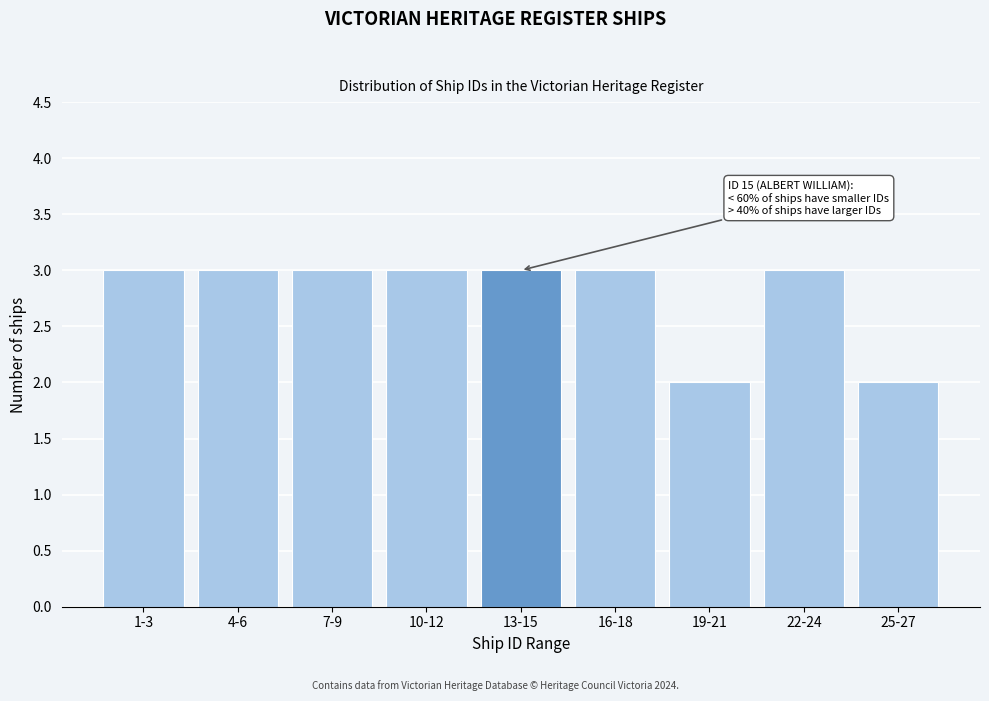

Reading left to right, extract all data points from this chart.

1-3=3	4-6=3	7-9=3	10-12=3	13-15=3	16-18=3	19-21=2	22-24=3	25-27=2